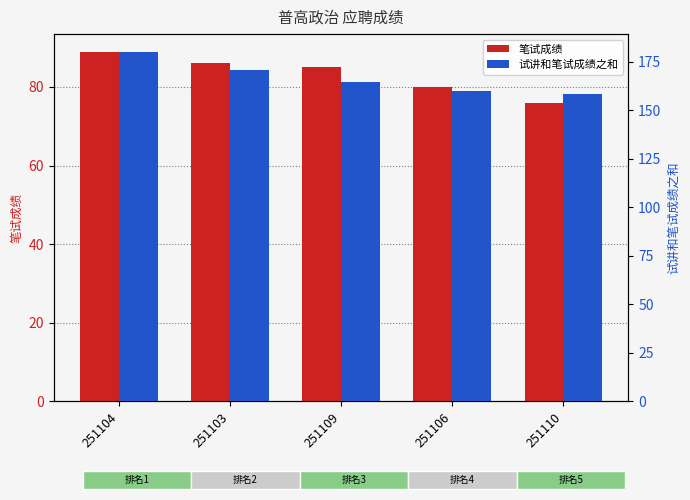

Rank the series by their average value, from highest to lowest.

试讲和笔试成绩之和, 笔试成绩